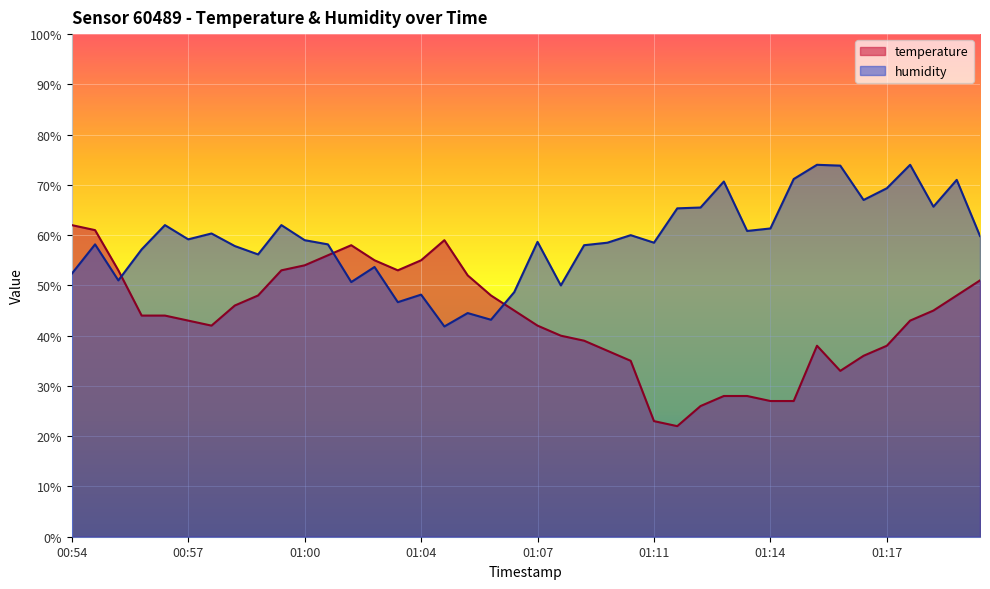

What is the maximum value shown in the chart?

74.0